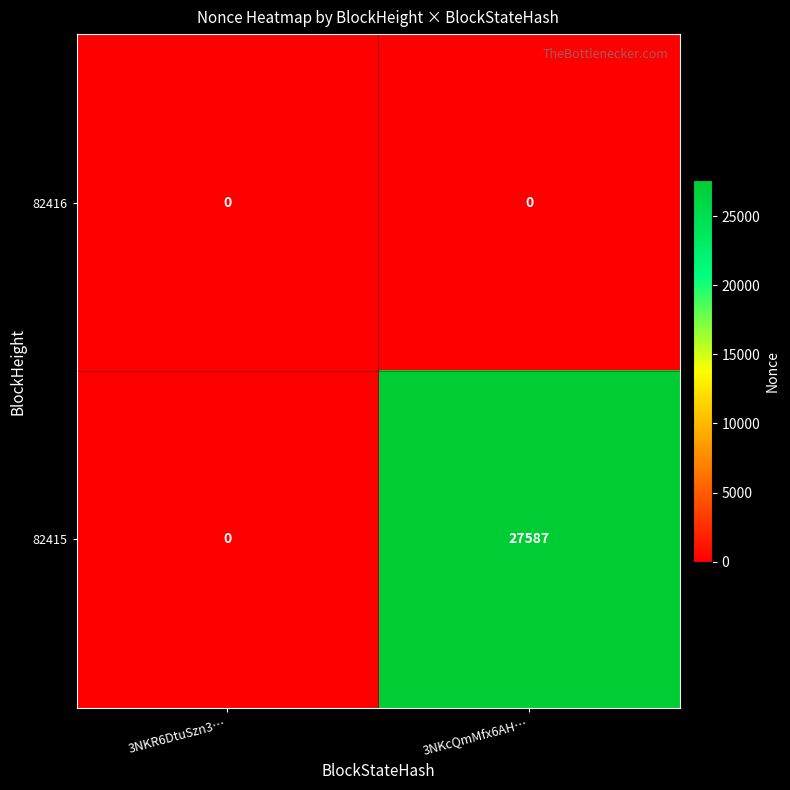

Rank the categories by 82415 value from lowest to highest.

3NKR6DtuSzn3…, 3NKcQmMfx6AH…